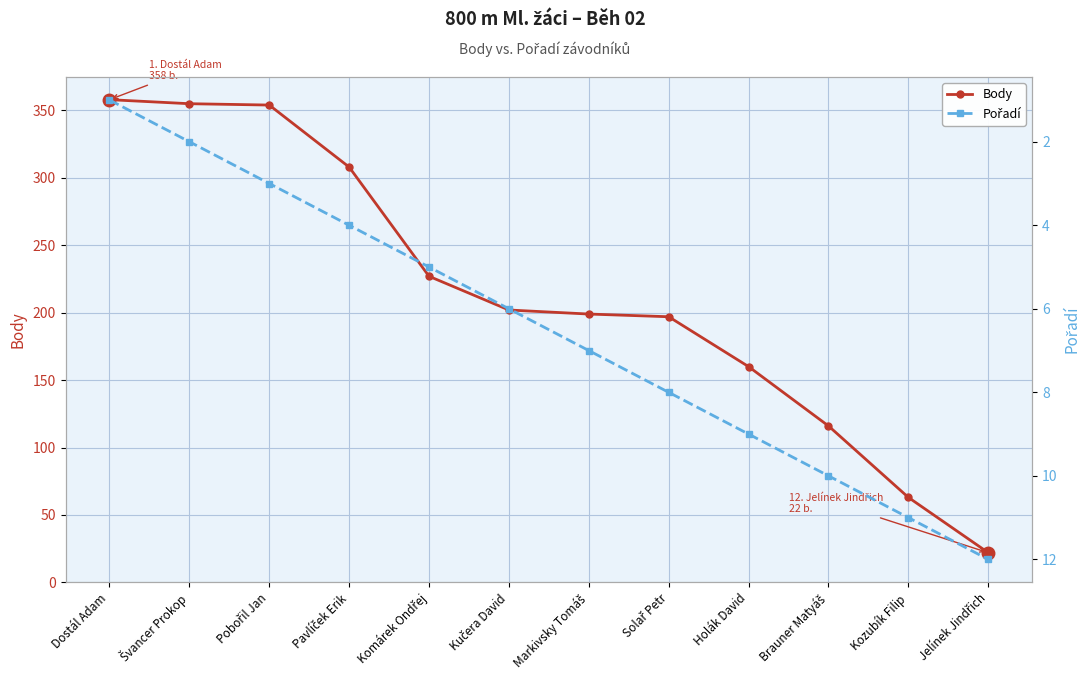

What is the highest value of the Pořadí series?

12